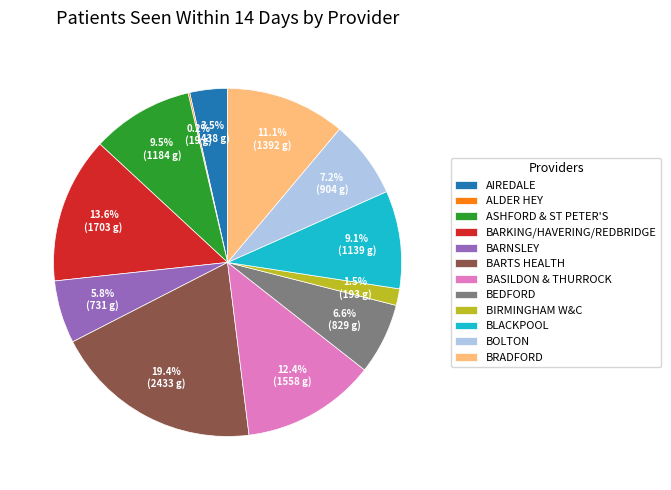

What is the largest slice in the pie chart?

BARTS HEALTH